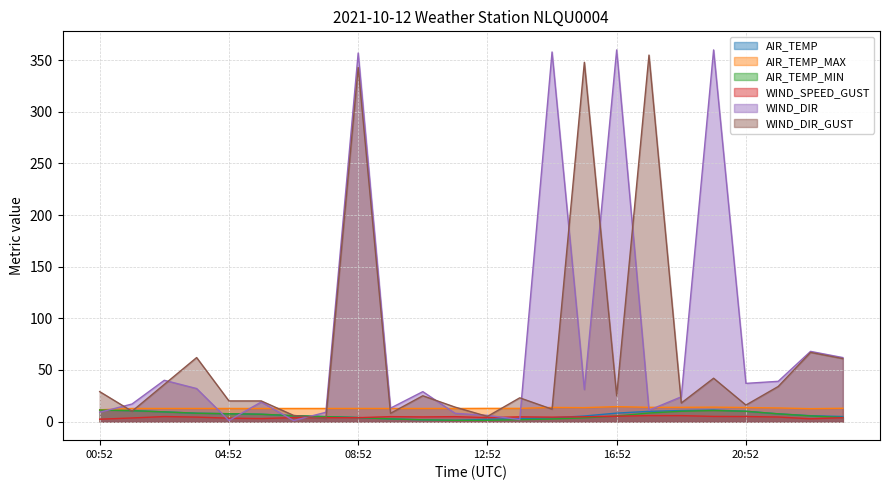

List the series in order of their peak value, highest first.

WIND_DIR, WIND_DIR_GUST, AIR_TEMP_MAX, AIR_TEMP, AIR_TEMP_MIN, WIND_SPEED_GUST